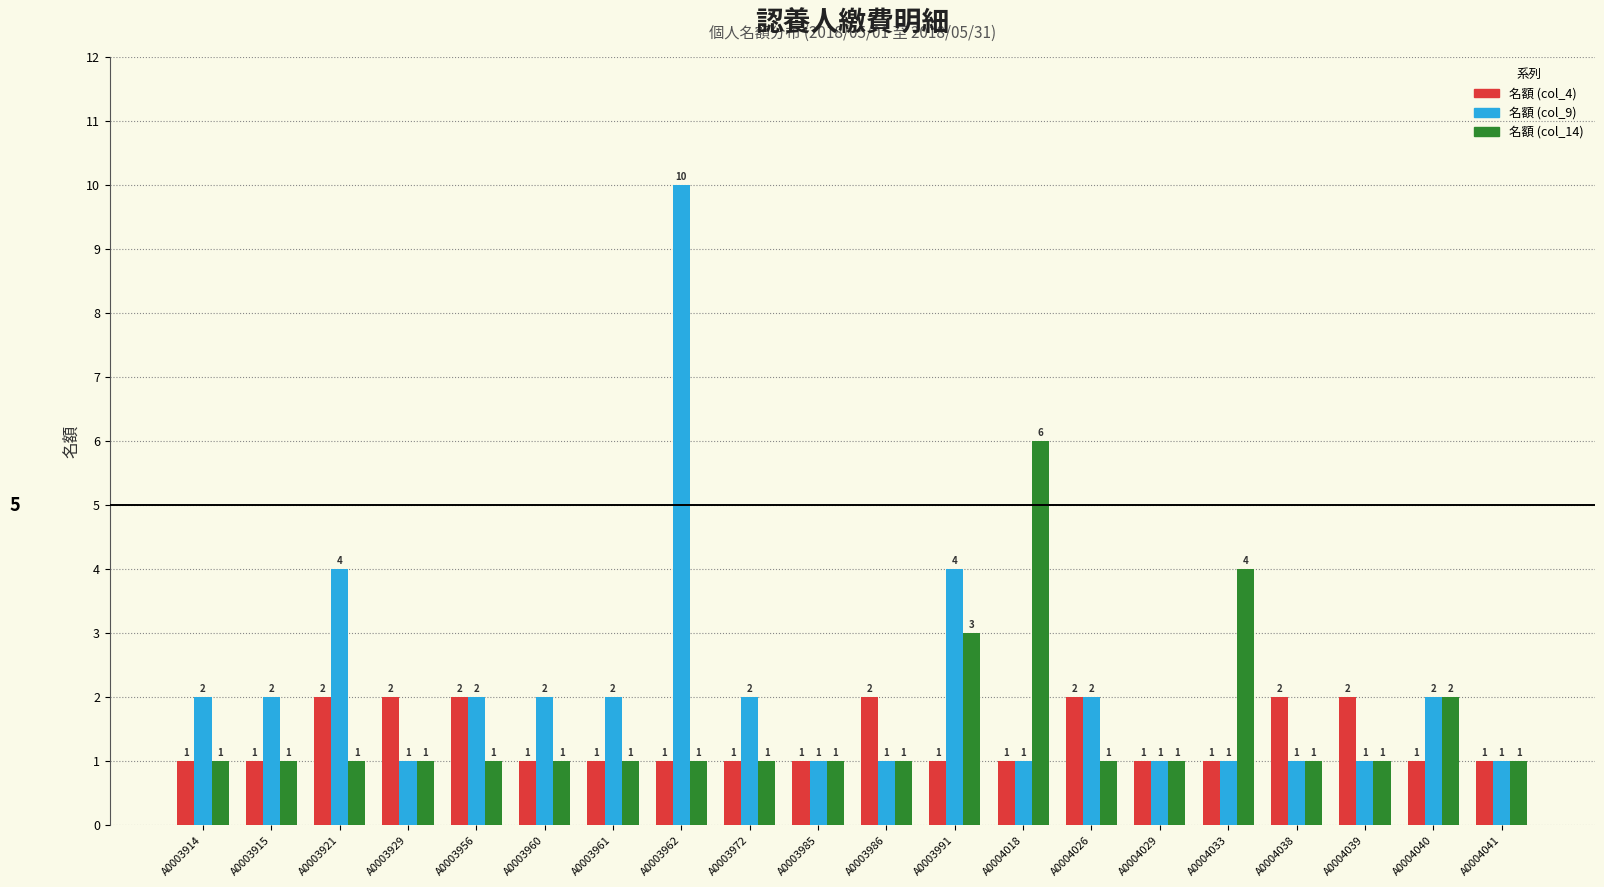

List the series in order of their peak value, lowest first.

名額 (col_4), 名額 (col_14), 名額 (col_9)